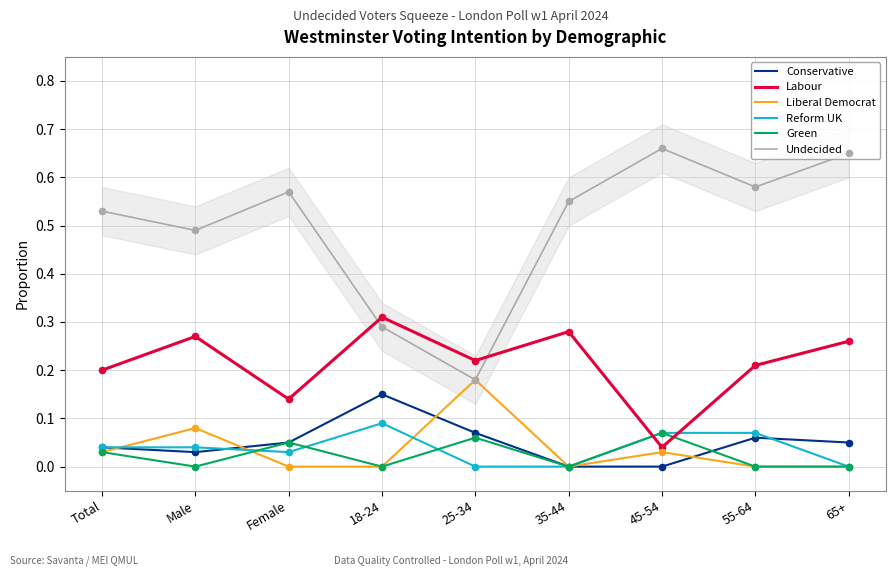

Which series reaches the minimum Y coordinate?

Conservative